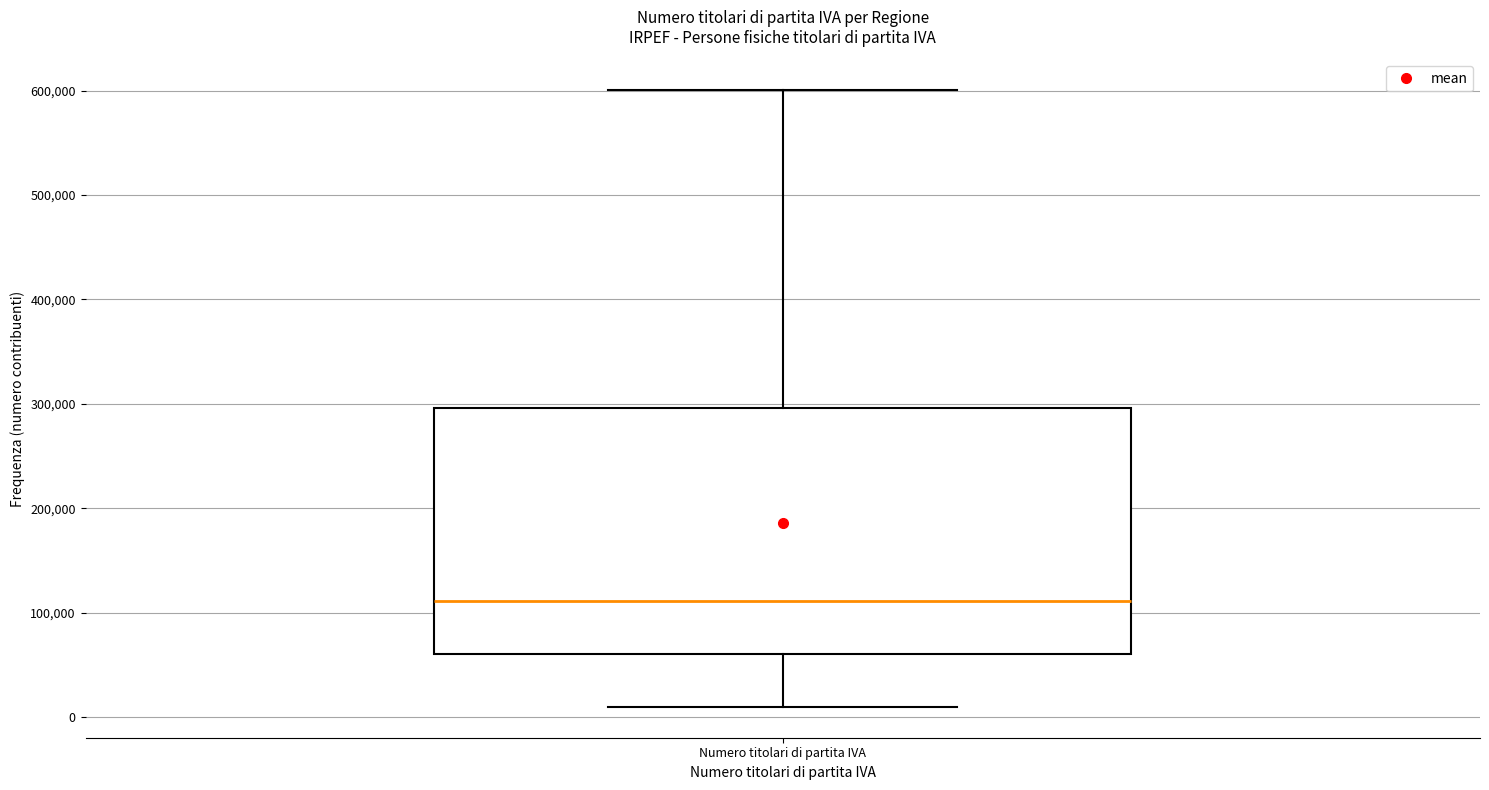

Transcribe this box plot: give where the median line is, the range the box spans, and where the two whiskers end, as read against the y-axis. The values are not printed on the chart, so give them approximately, as read against the axis.

median 110000, box 60000 to 300000, whiskers 10000 to 600000